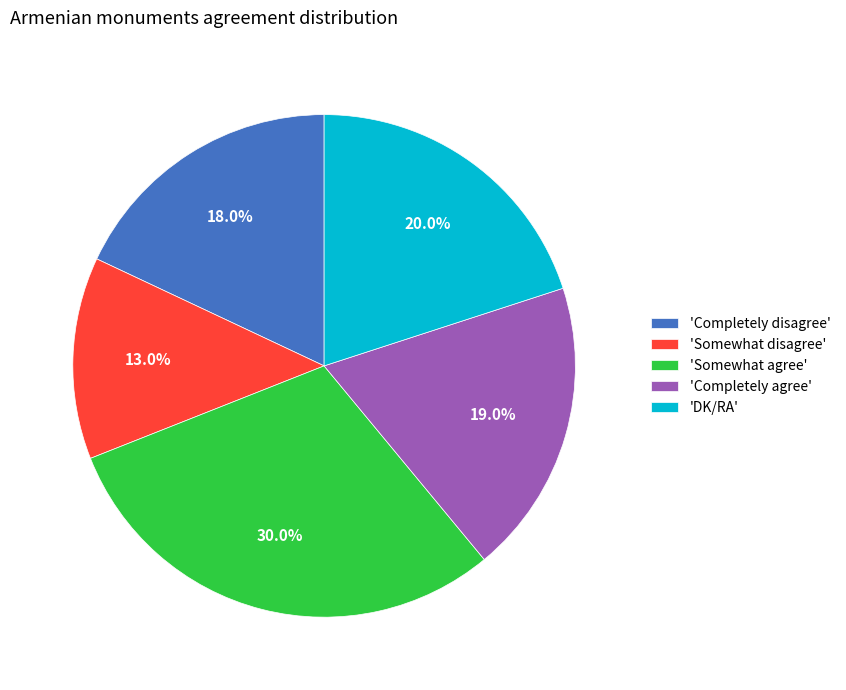

Do 'Completely agree' and 'DK/RA' together represent more than half of the pie?

No